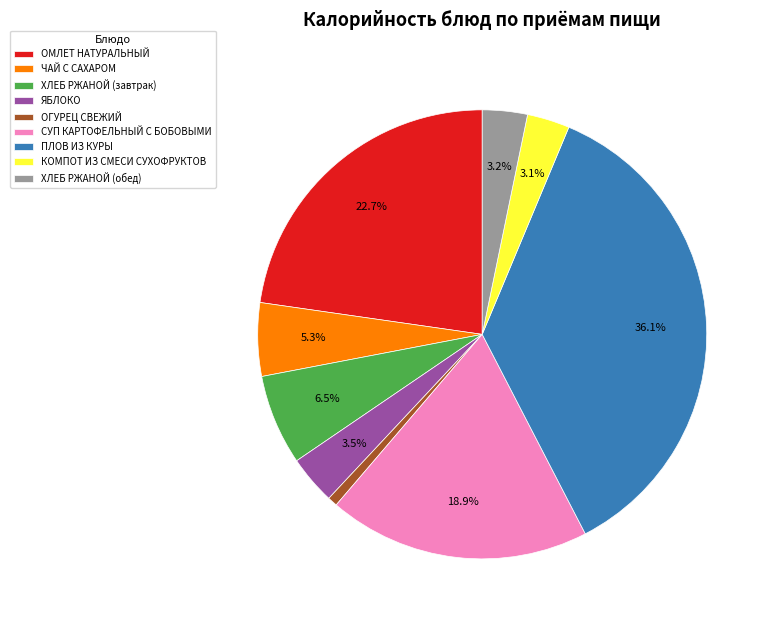

Count the number of slices in the pie.

9